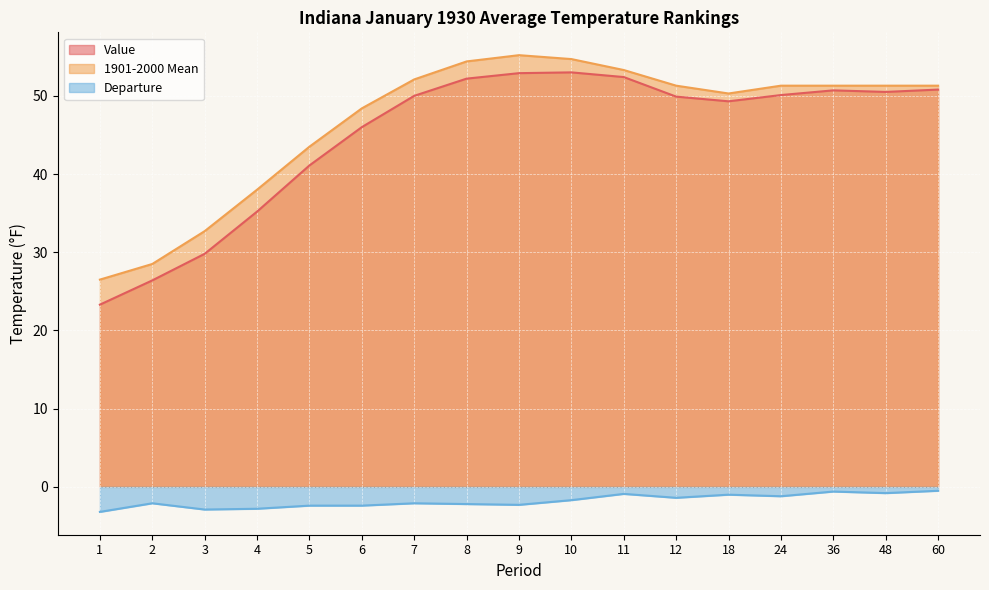

What are all the series names shown in the legend?

Value, 1901-2000 Mean, Departure